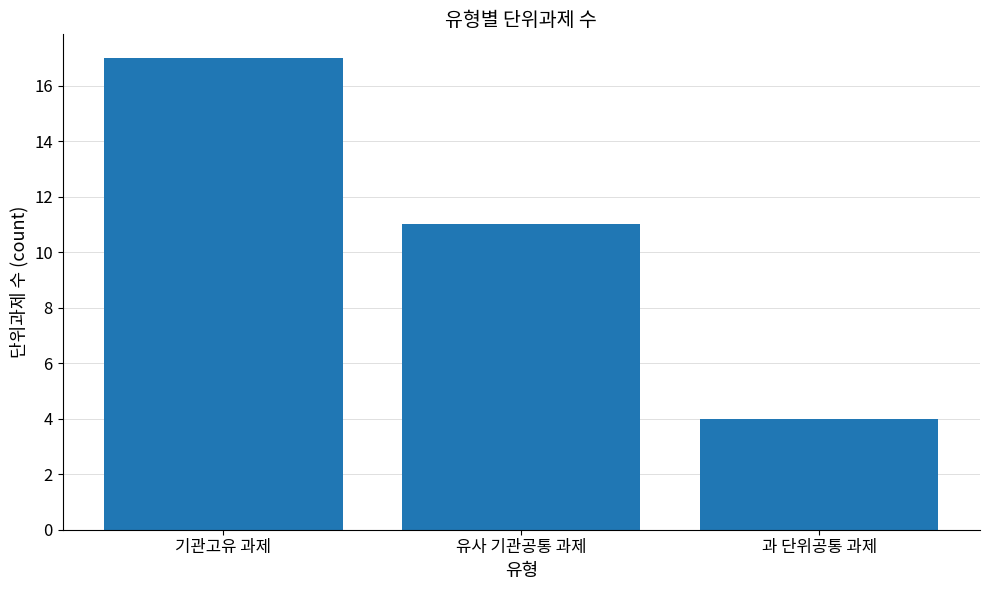

Which label corresponds to the largest value in the chart?

기관고유 과제